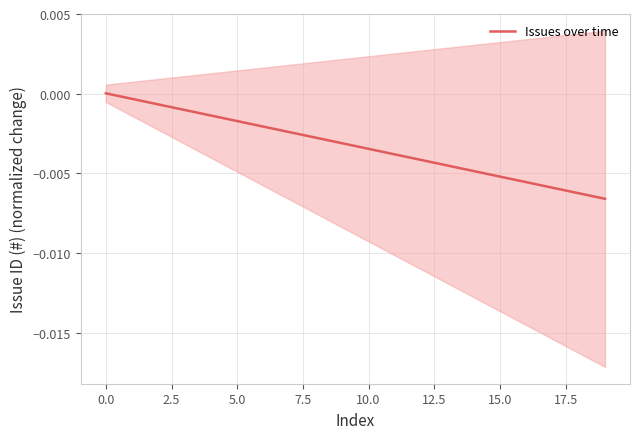

The chart shows a value of -0.0 at 16. True or false?

True